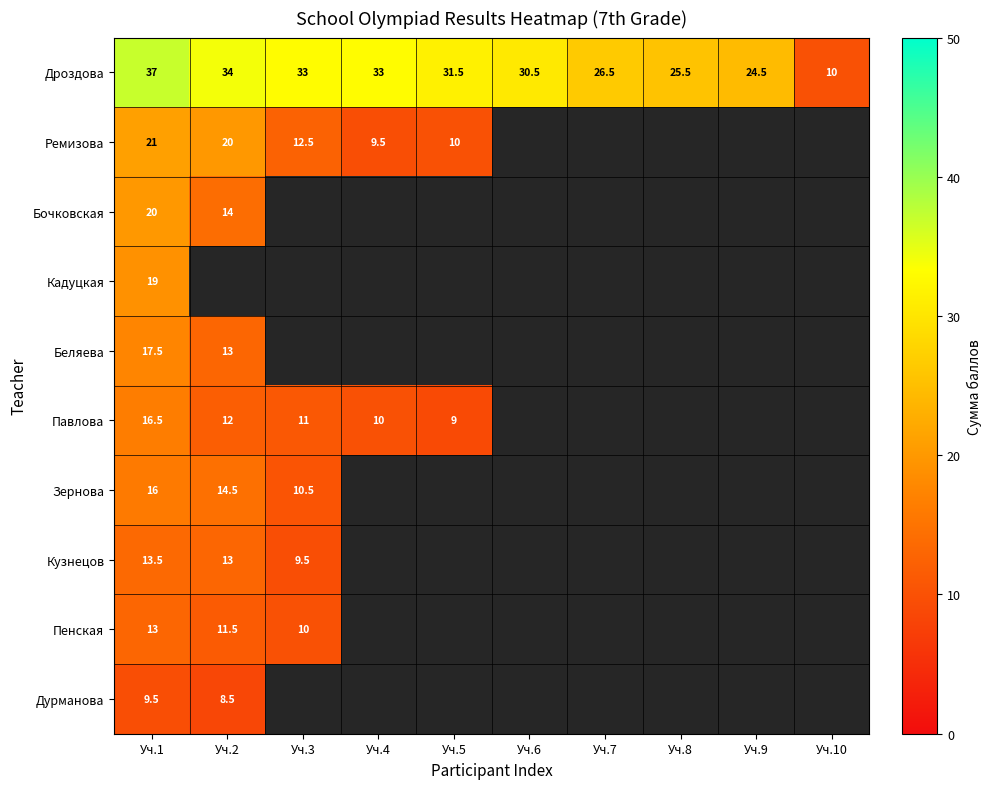

The Кадуцкая series shows 8.8 at Уч.1. True or false?

False